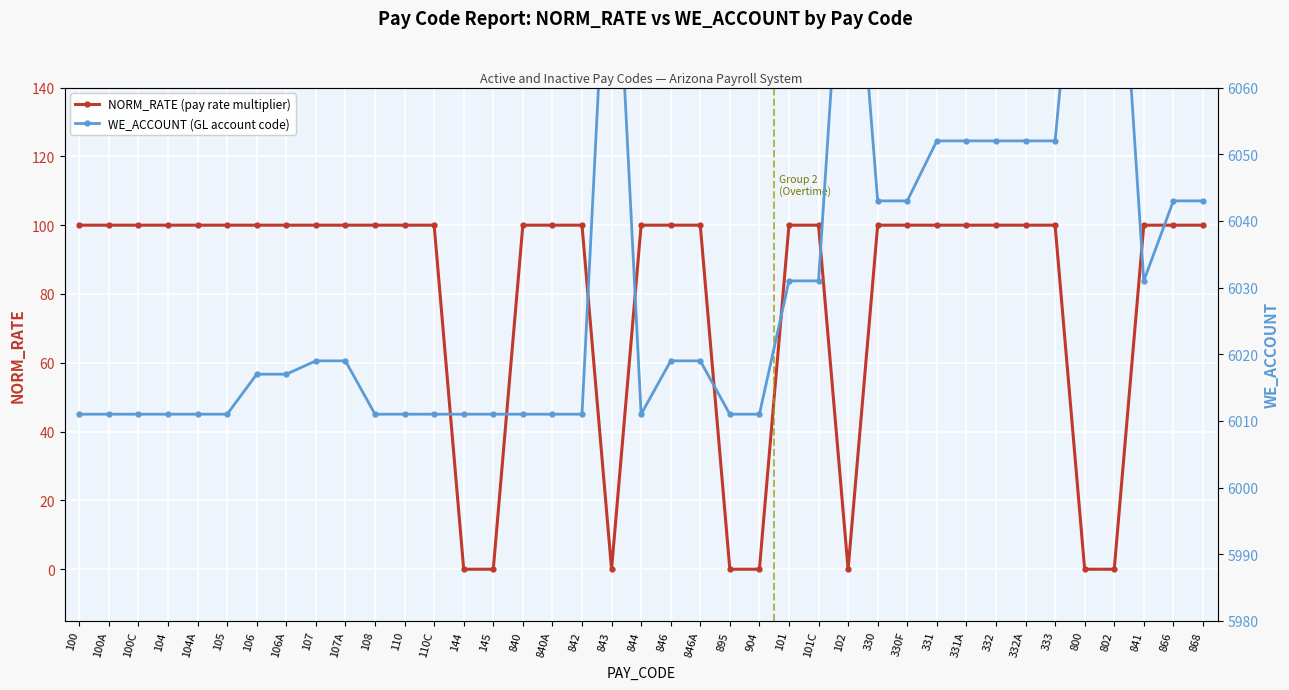

True or false: NORM_RATE (pay rate multiplier) and WE_ACCOUNT (GL account code) intersect in this chart.

False